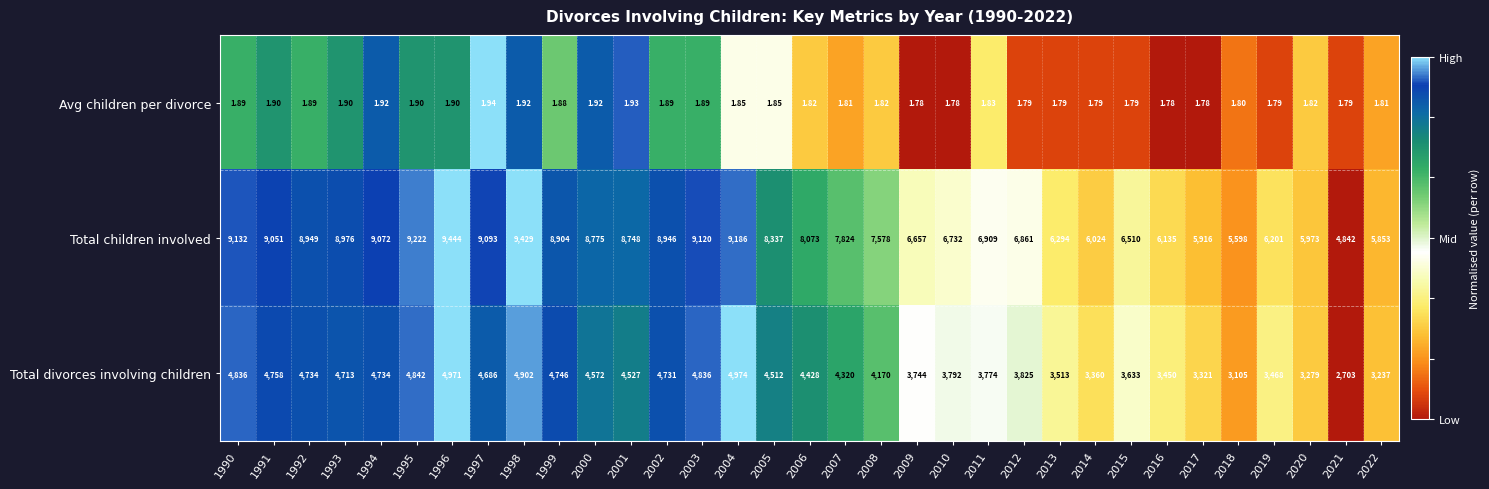

Rank the series by their maximum value, from lowest to highest.

Avg children per divorce, Total divorces involving children, Total children involved